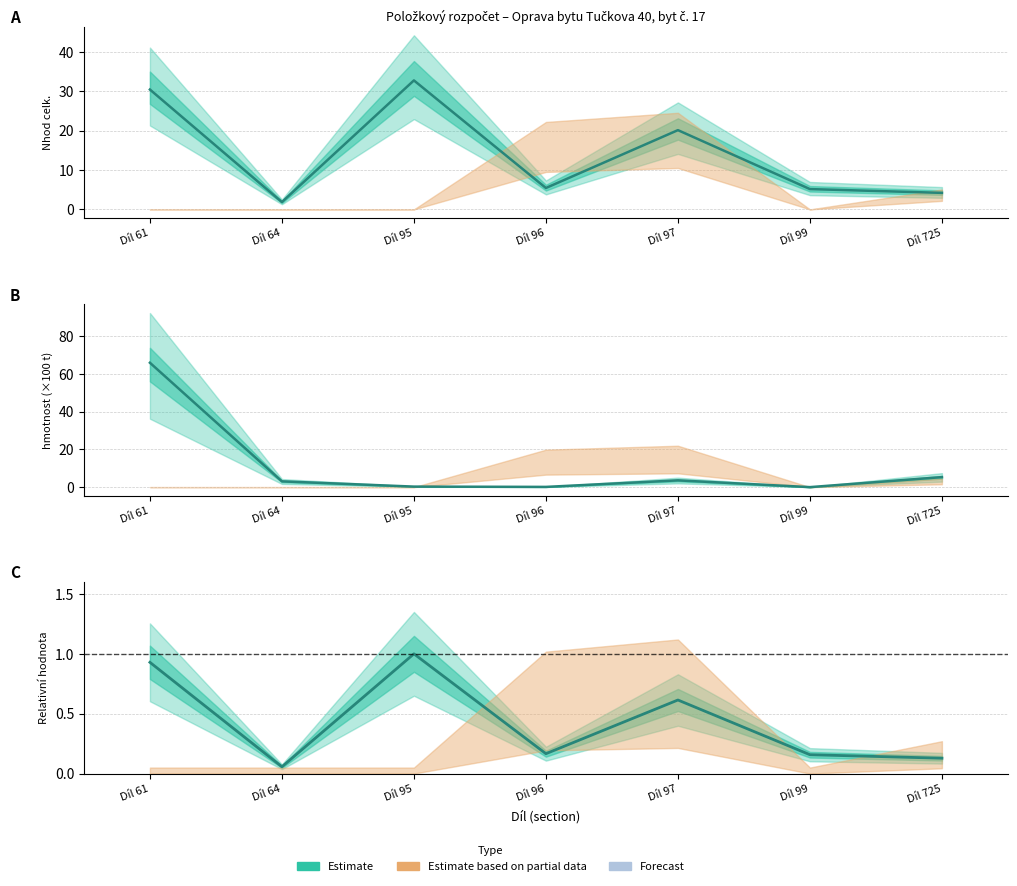

Count the number of categories in the chart.

7